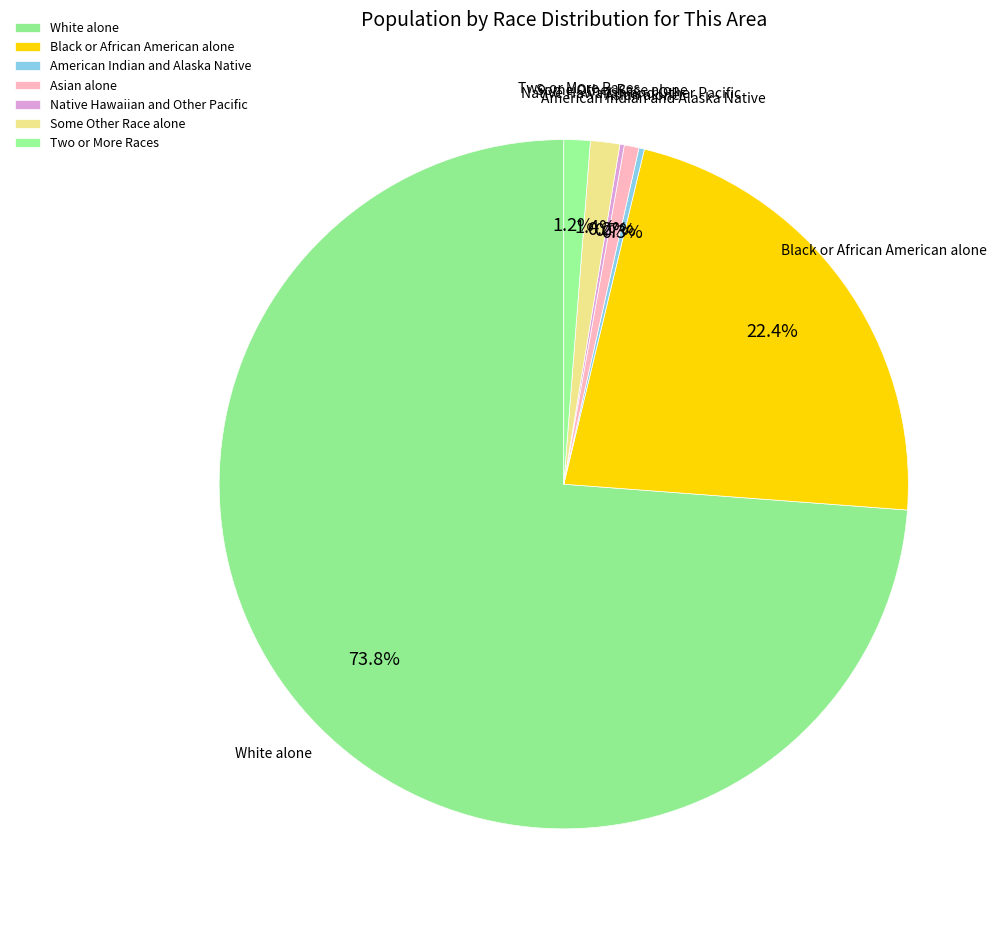

What is the majority slice?

White alone